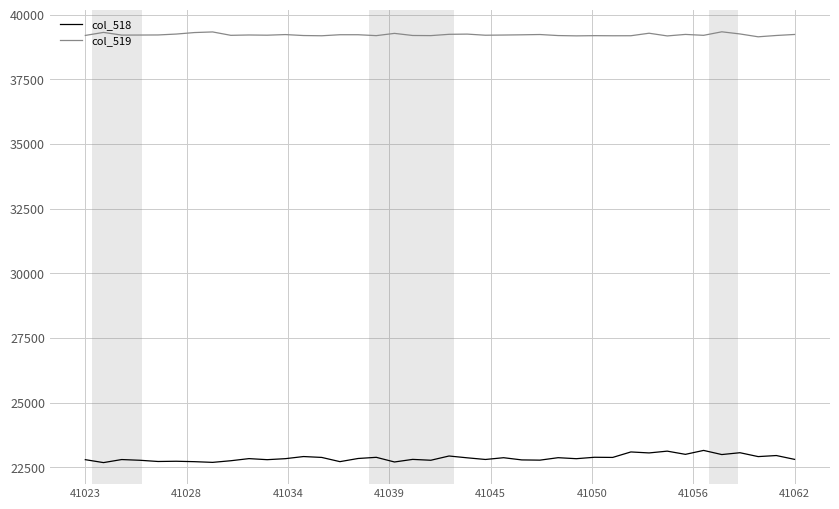

Rank the series by their average value, from highest to lowest.

col_519, col_518